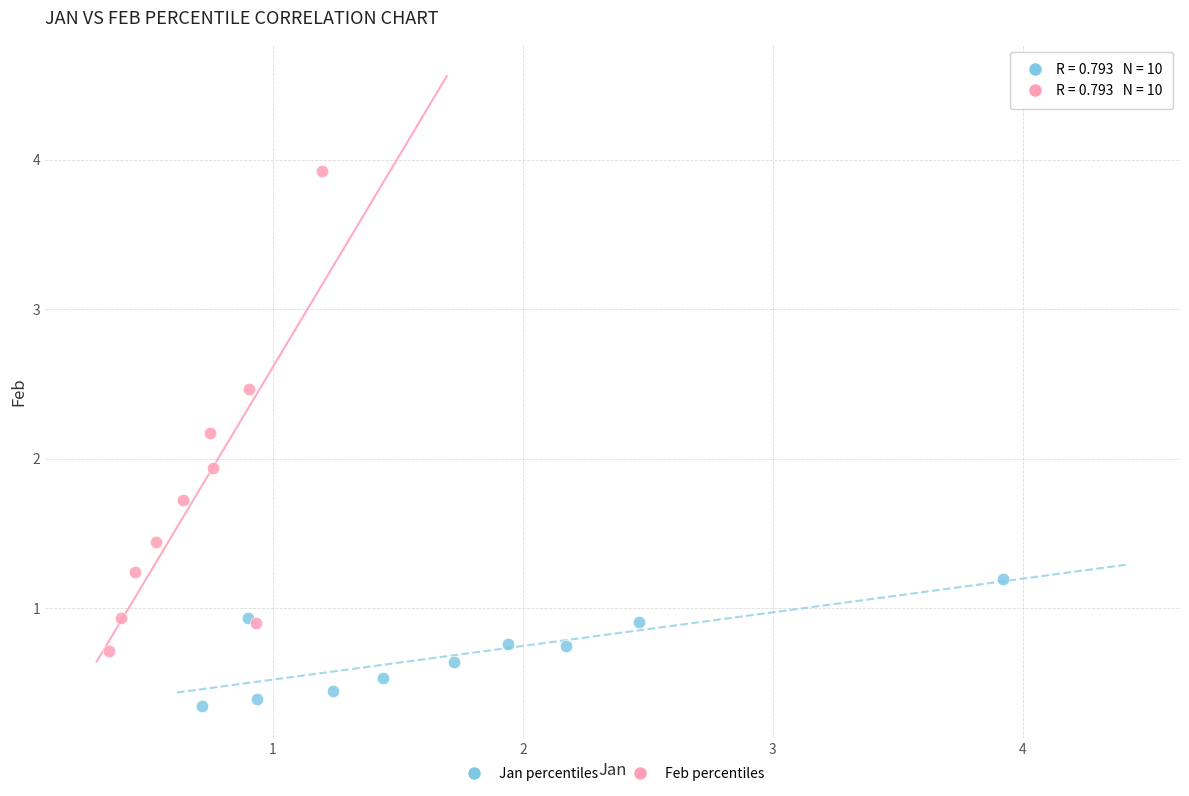

Which series contains the highest Y value?

Feb percentiles